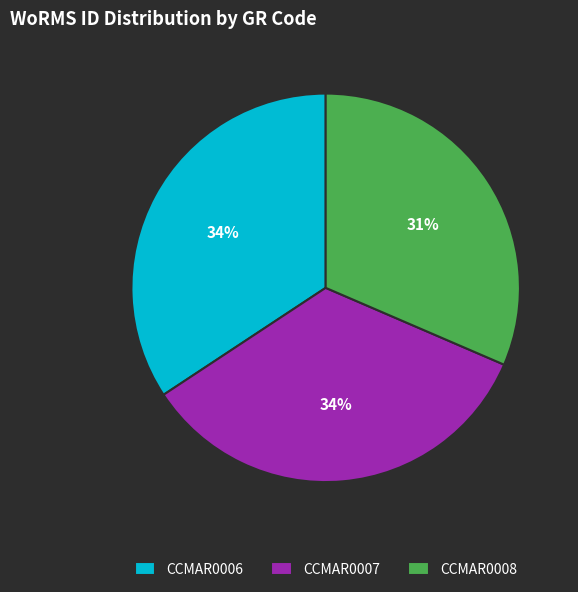

Is it true that CCMAR0008 is 44% of the pie?

False